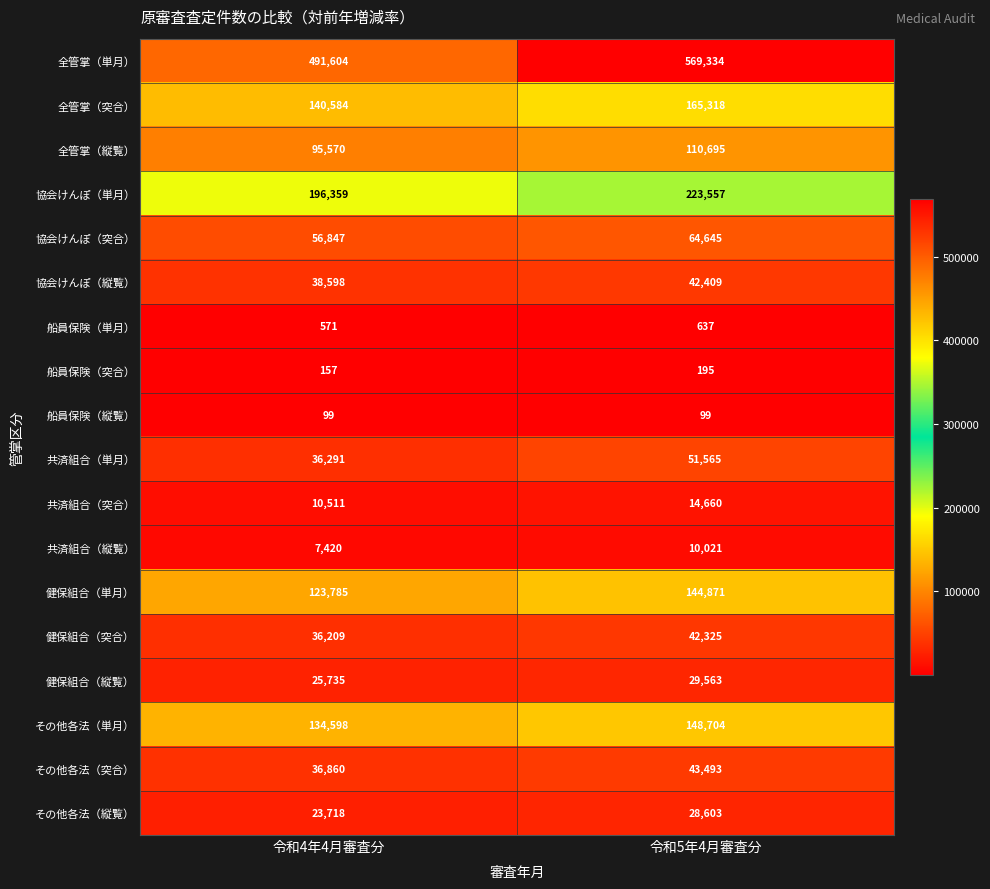

At how many categories does at least one series exceed 101258?

2